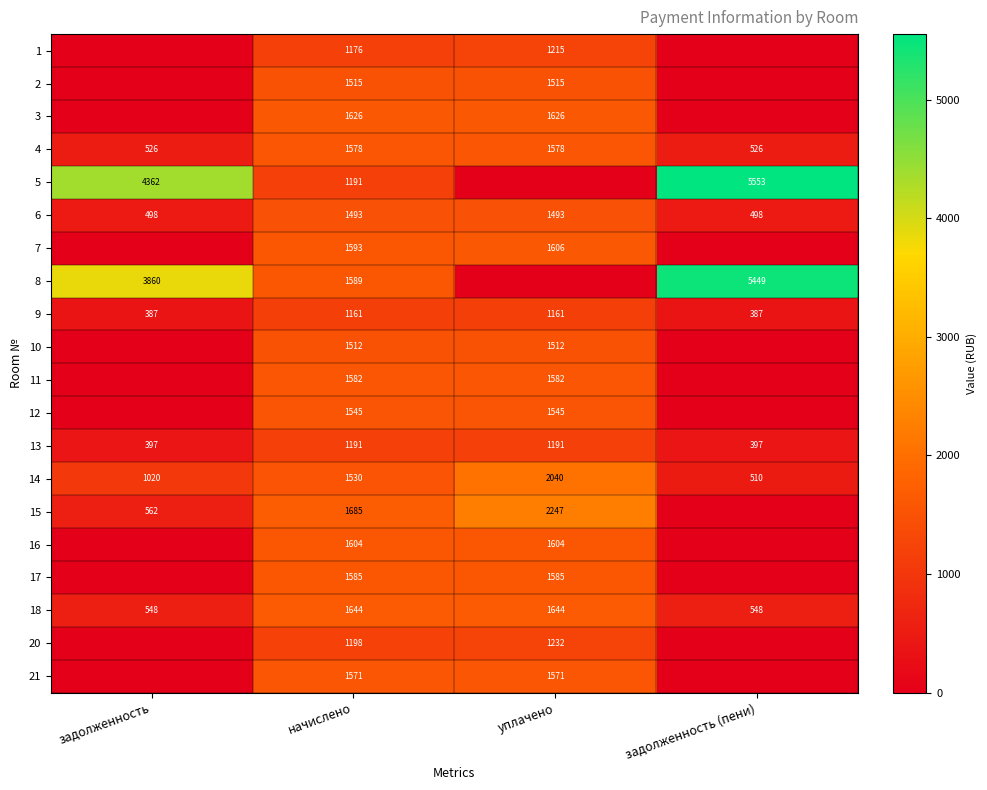

Read the 18 value at задолженность (пени), to the nearest 100.

500